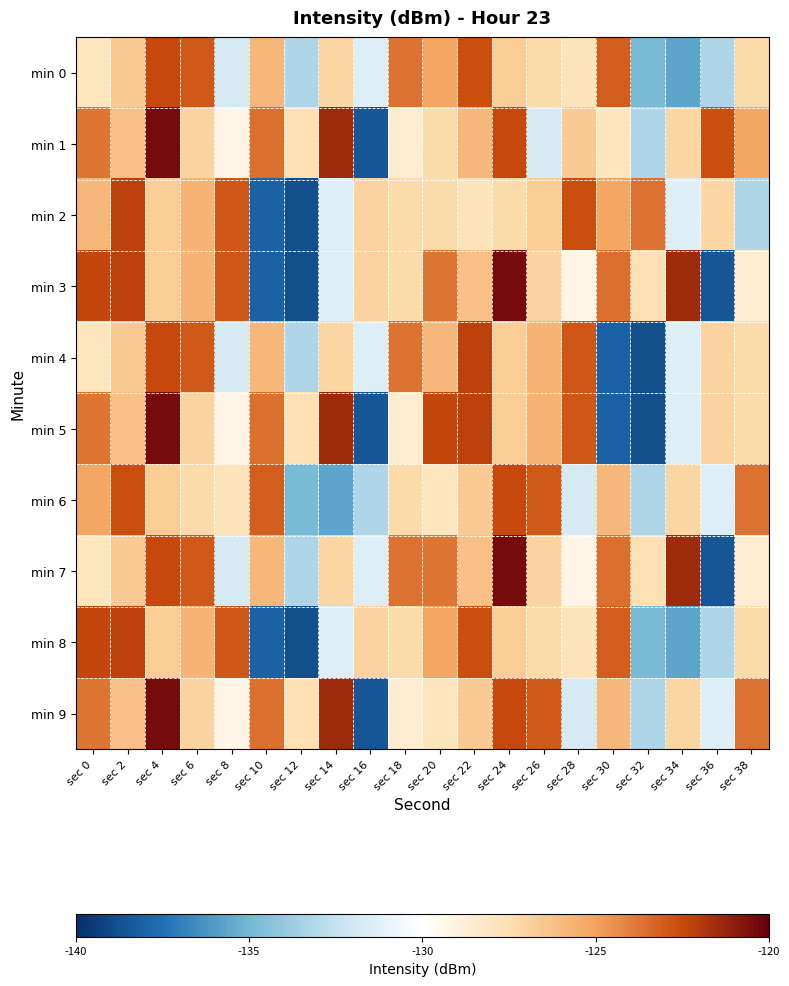

List the series in order of their peak value, lowest first.

min 0, min 6, min 2, min 4, min 8, min 1, min 3, min 5, min 7, min 9